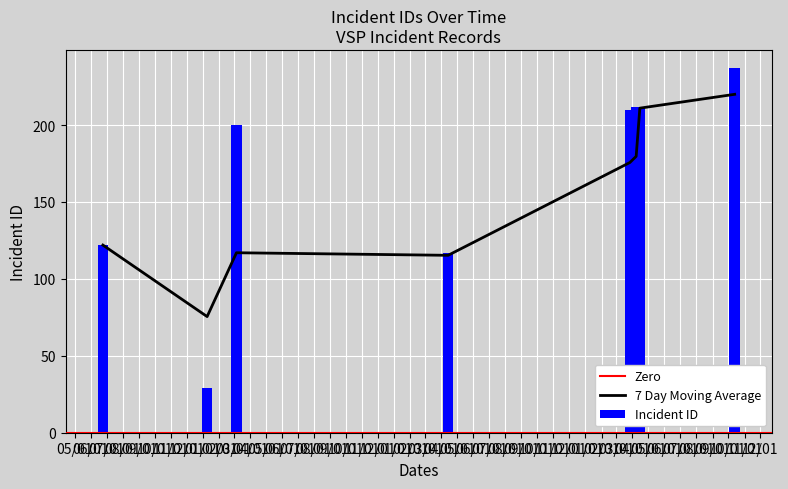

Which has a higher value, 2023-10-13 or 2020-06-24?

2023-10-13